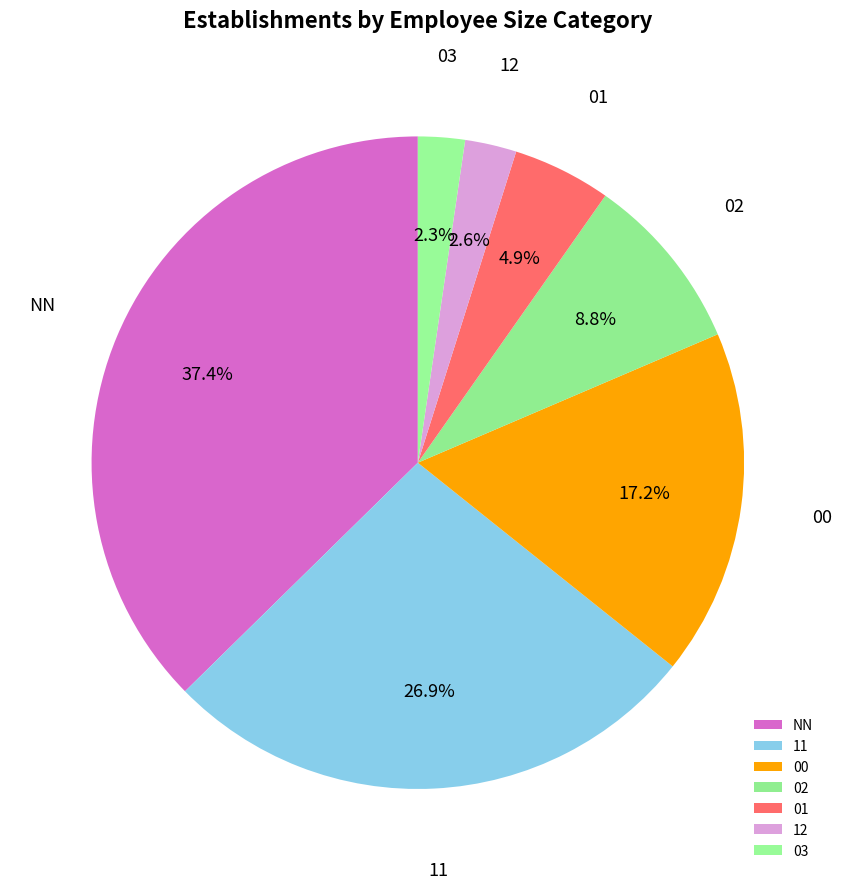

True or false: 00 accounts for 17% of the total.

True